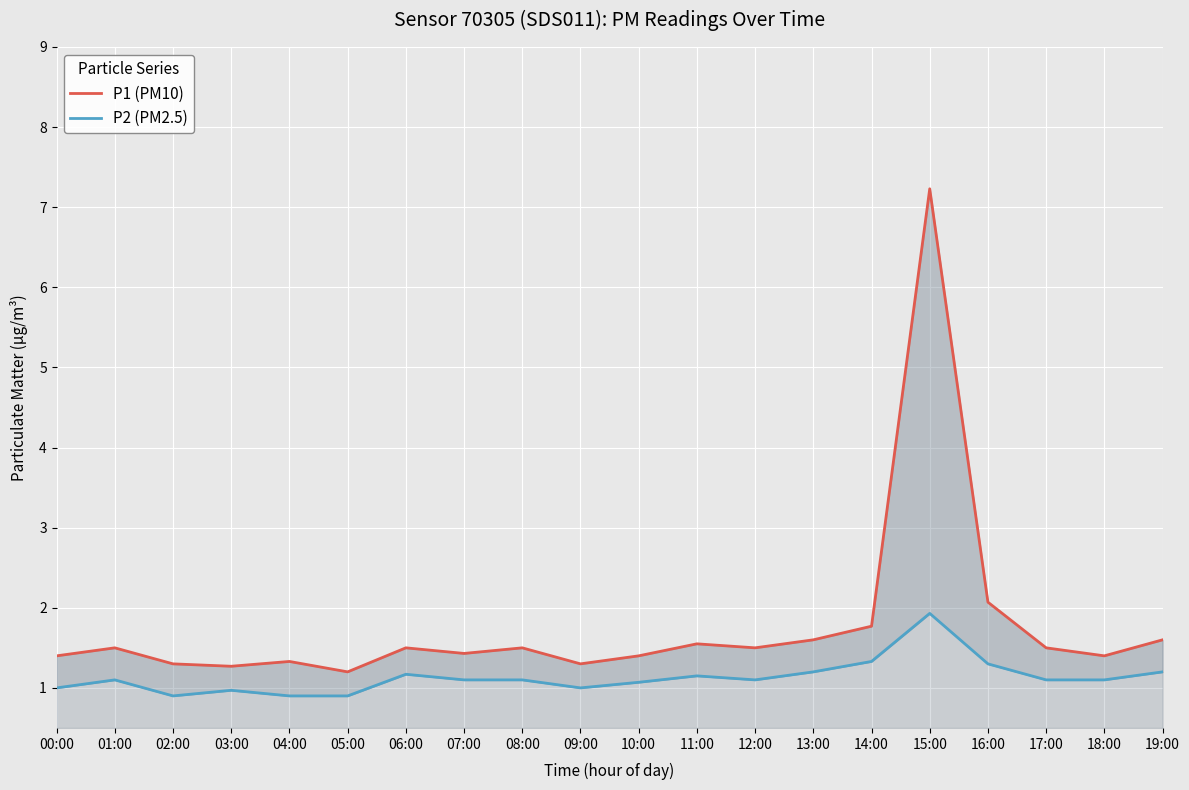

What is the total value across all series at 10:00?

2.5